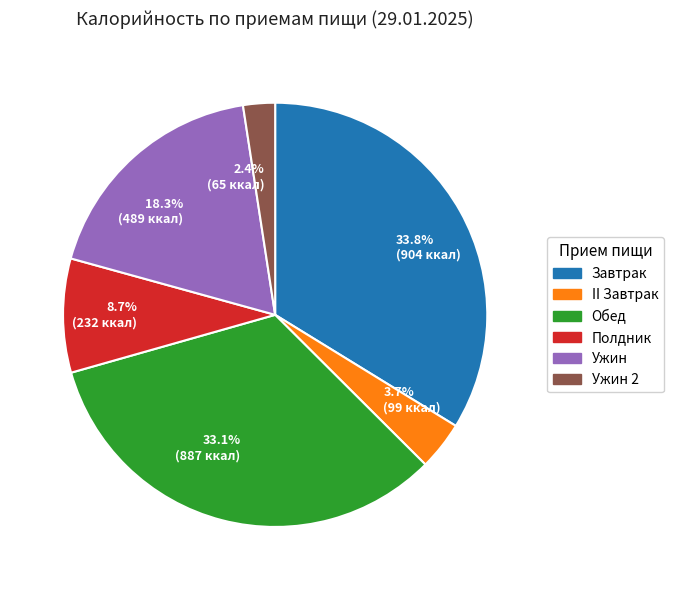

What is the smallest slice in the pie chart?

2.4% (65 ккал)